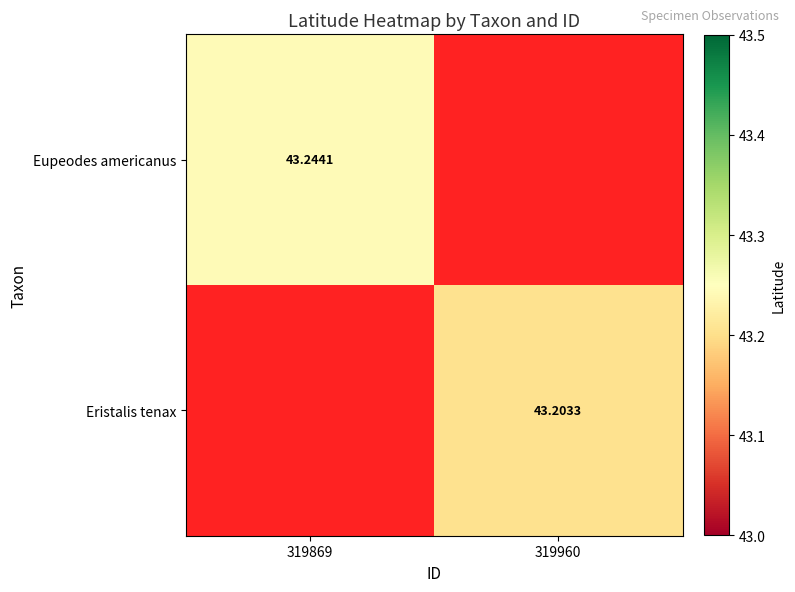

Is it true that Eupeodes americanus equals 56.6 at 319869?

False